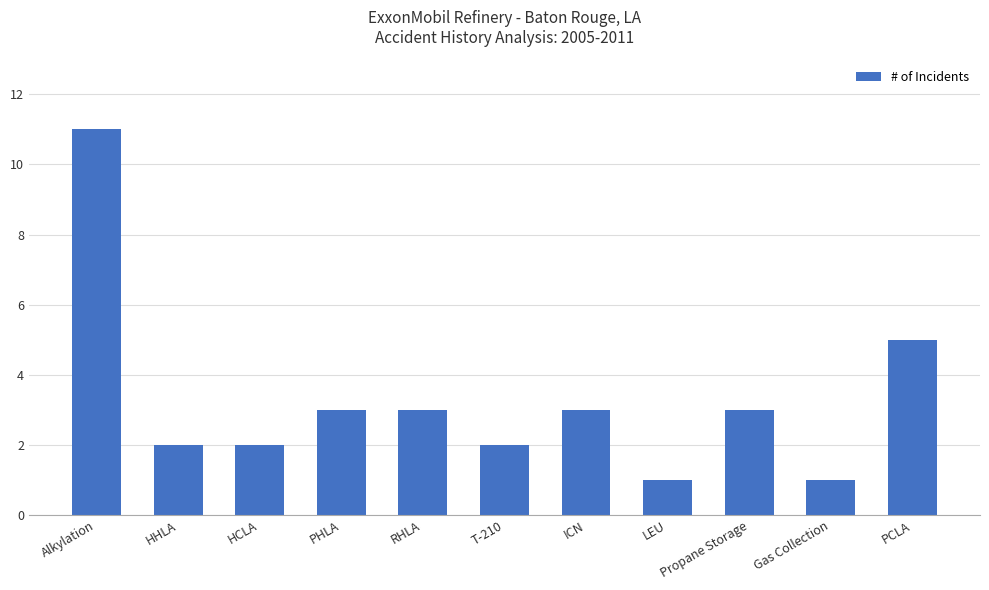

What is the sum of all values?

36